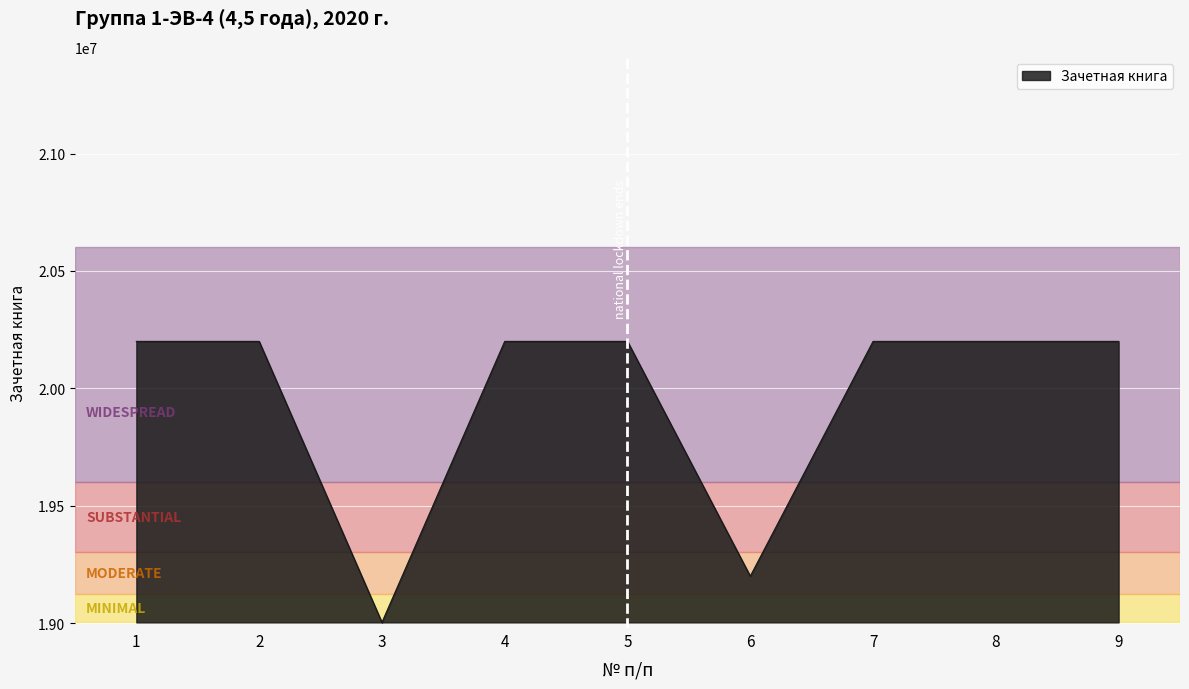

What is the change in value from 6 to 9?

+999981